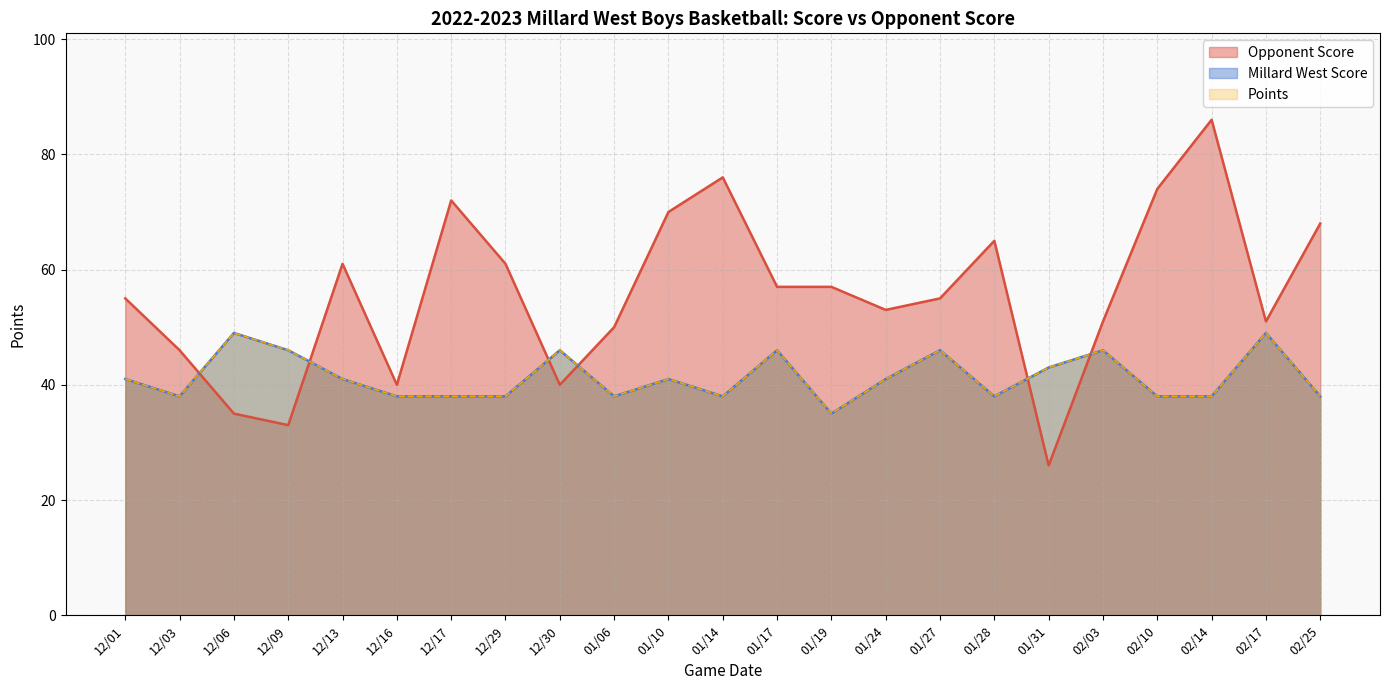

How many values in the Points series are below 41?

11